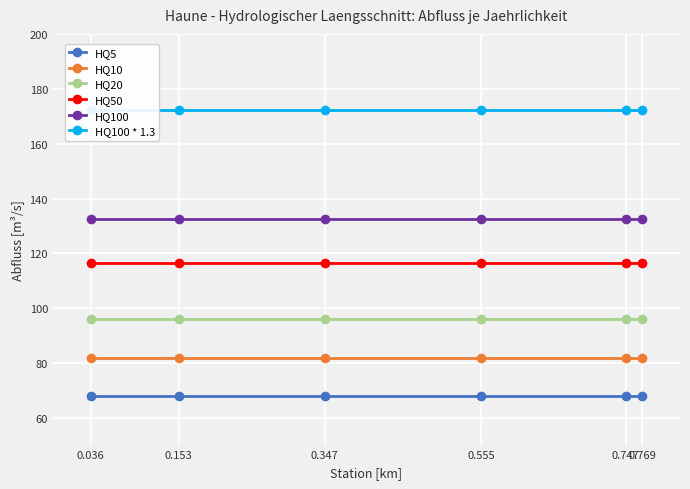

Reading right to left, list all the values displayed in this chart.

HQ5: 0.769=67.9	0.747=67.9	0.555=67.9	0.347=67.9	0.153=67.9	0.036=67.9
HQ10: 0.769=82.1	0.747=82.1	0.555=82.1	0.347=82.1	0.153=82.1	0.036=82.1
HQ20: 0.769=96.1	0.747=96.1	0.555=96.1	0.347=96.1	0.153=96.1	0.036=96.1
HQ50: 0.769=116.5	0.747=116.5	0.555=116.5	0.347=116.5	0.153=116.5	0.036=116.5
HQ100: 0.769=132.5	0.747=132.5	0.555=132.5	0.347=132.5	0.153=132.5	0.036=132.5
HQ100 * 1.3: 0.769=172.2	0.747=172.2	0.555=172.2	0.347=172.2	0.153=172.2	0.036=172.2